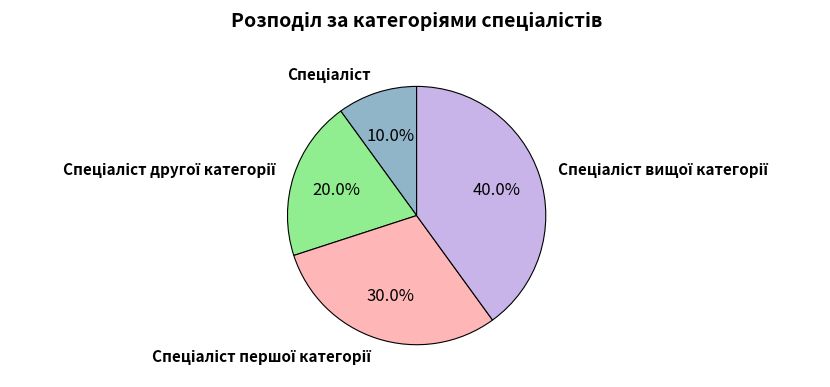

Does any single category account for the majority?

No